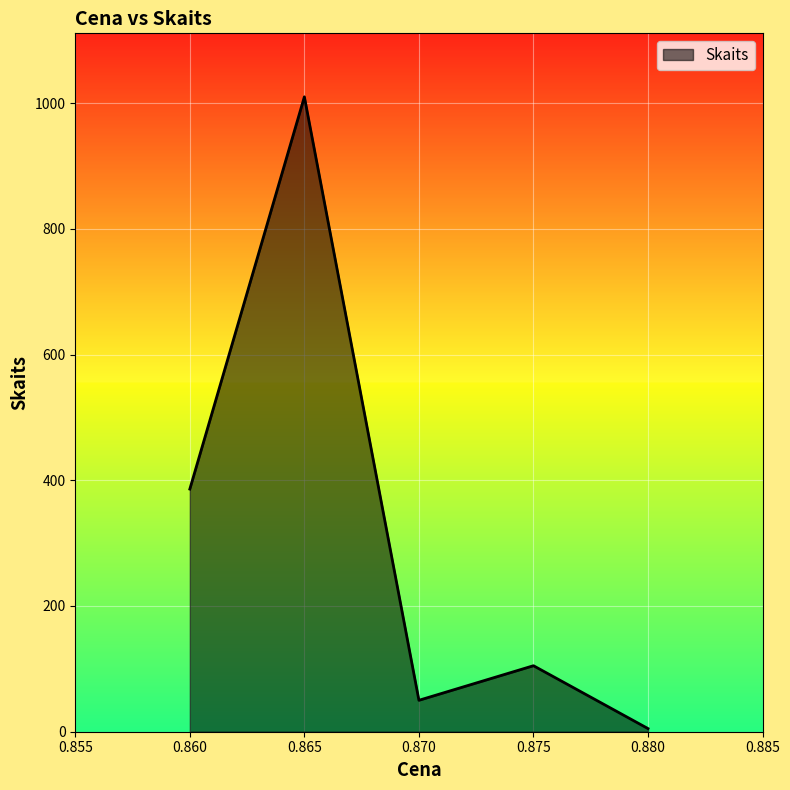

List the labels in order of value, largest first.

0.865, 0.860, 0.875, 0.870, 0.880